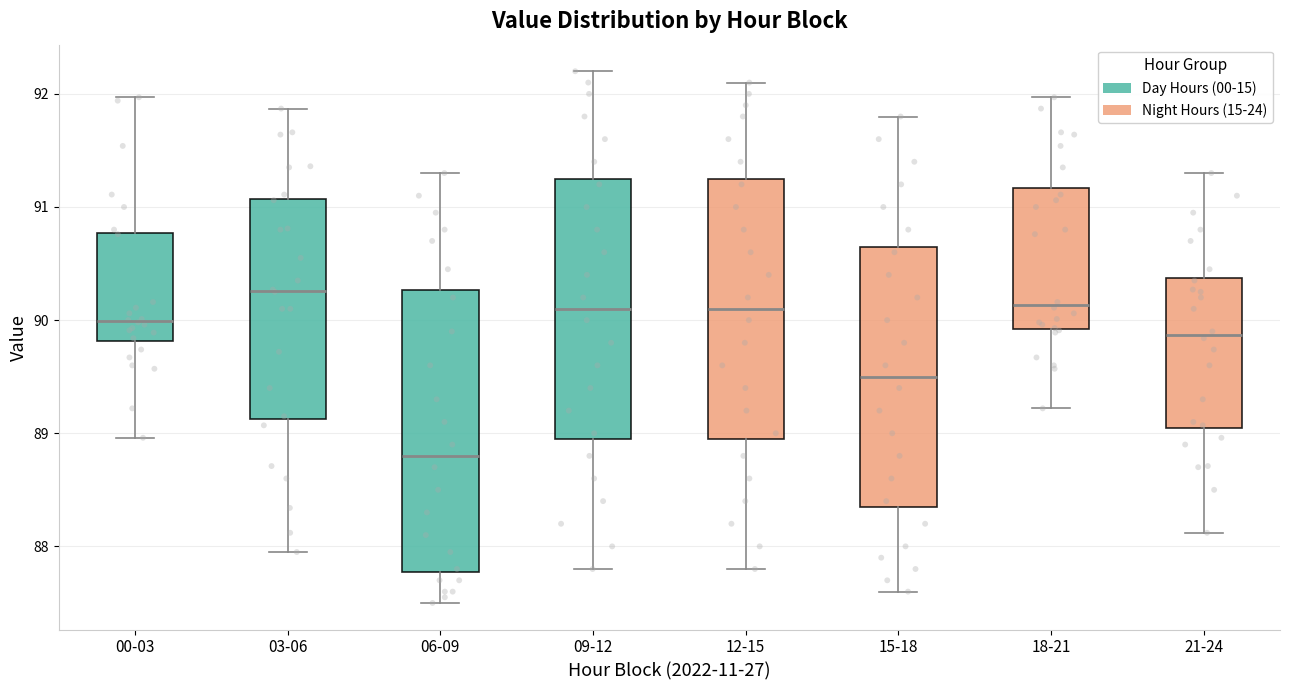

Which box's median line is the highest?

03-06